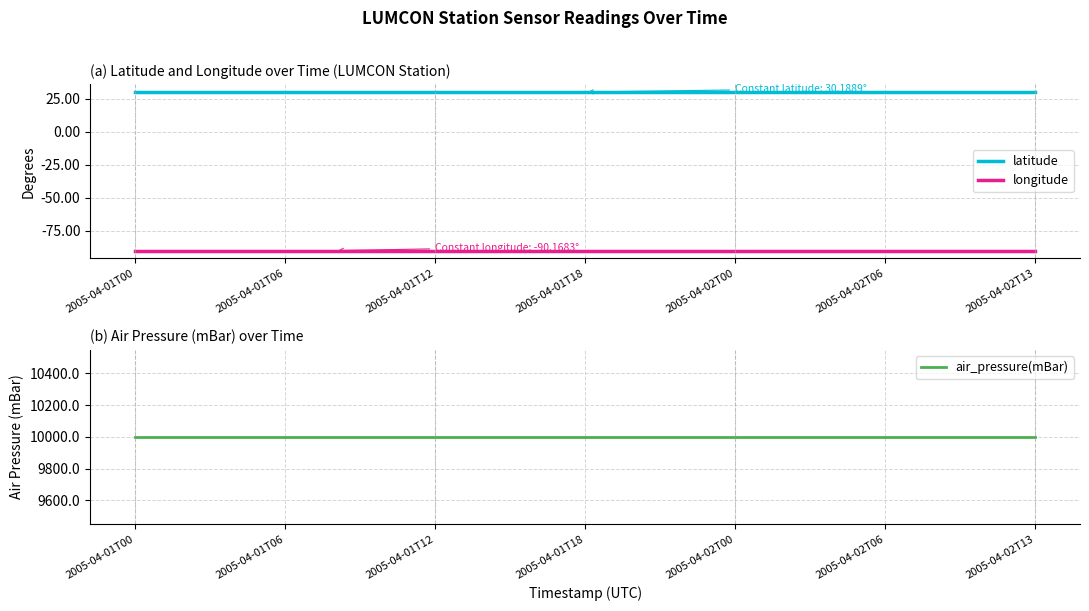

Reading left to right, extract all data points from this chart.

latitude: 30.2	30.2	30.2	30.2	30.2	30.2	30.2	30.2	30.2	30.2	30.2	30.2	30.2	30.2	30.2	30.2	30.2	30.2	30.2
longitude: -90.2	-90.2	-90.2	-90.2	-90.2	-90.2	-90.2	-90.2	-90.2	-90.2	-90.2	-90.2	-90.2	-90.2	-90.2	-90.2	-90.2	-90.2	-90.2
air_pressure(mBar): 9999.0	9999.0	9999.0	9999.0	9999.0	9999.0	9999.0	9999.0	9999.0	9999.0	9999.0	9999.0	9999.0	9999.0	9999.0	9999.0	9999.0	9999.0	9999.0